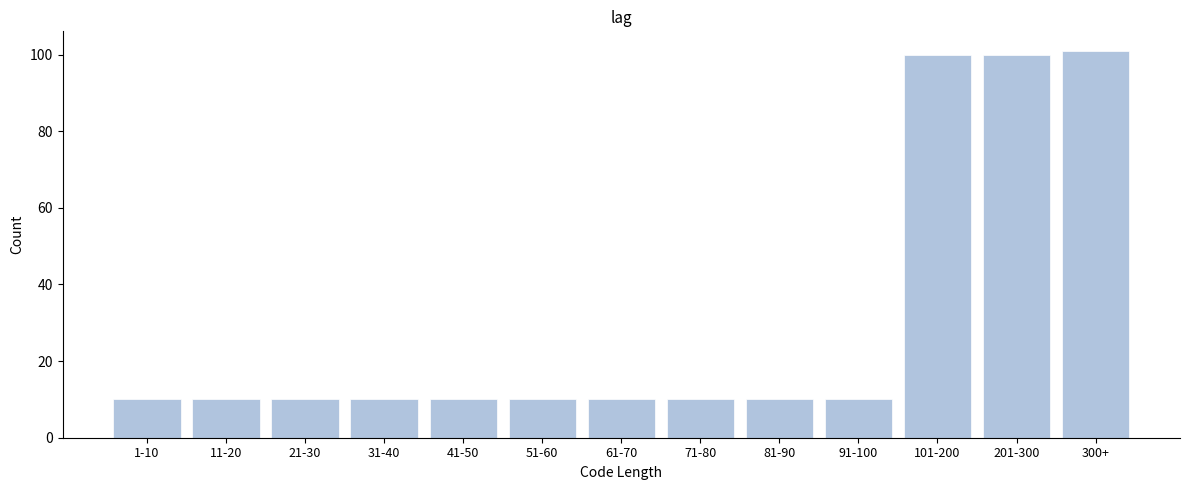

Reading left to right, list all the values displayed in this chart.

10	10	10	10	10	10	10	10	10	10	100	100	101